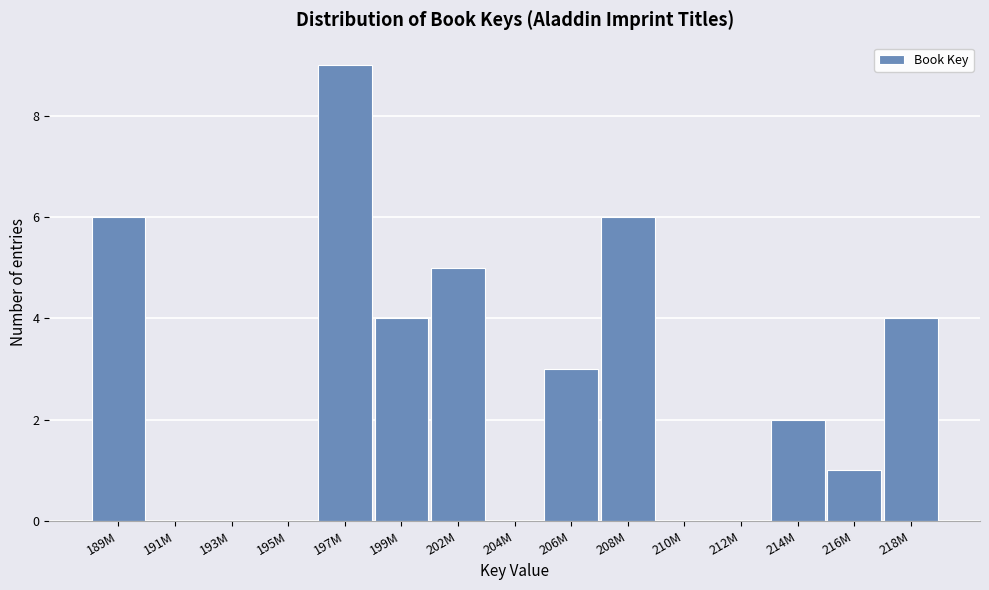

Reading left to right, transcribe all the data shown in this chart.

189M=6	191M=0	193M=0	195M=0	197M=9	199M=4	202M=5	204M=0	206M=3	208M=6	210M=0	212M=0	214M=2	216M=1	218M=4